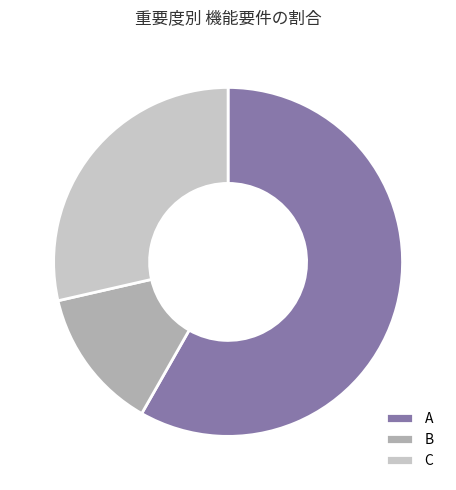

True or false: A accounts for 58% of the total.

True